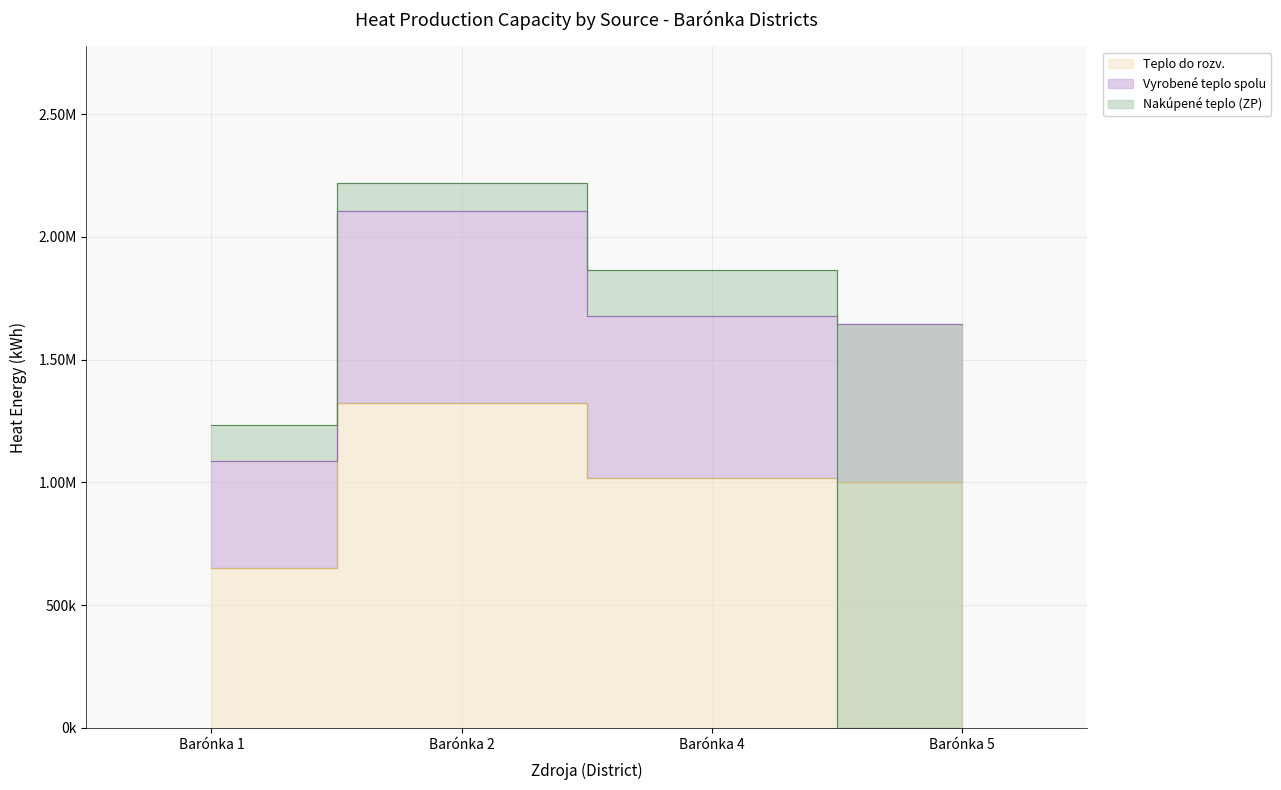

Where is the first local maximum for Teplo do rozv.?

Barónka 2